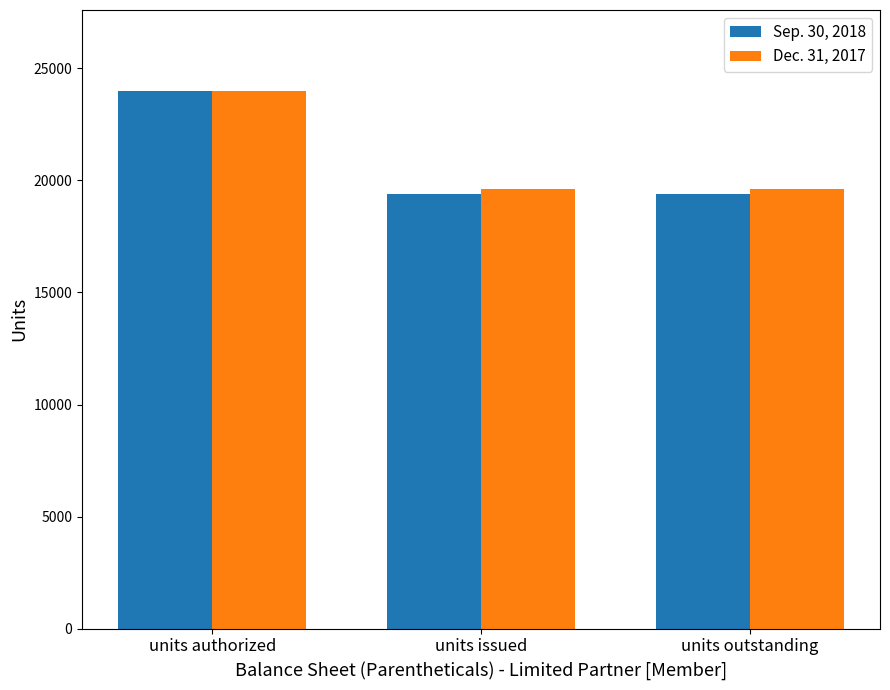

List the series in order of their overall mean, highest first.

Dec. 31, 2017, Sep. 30, 2018